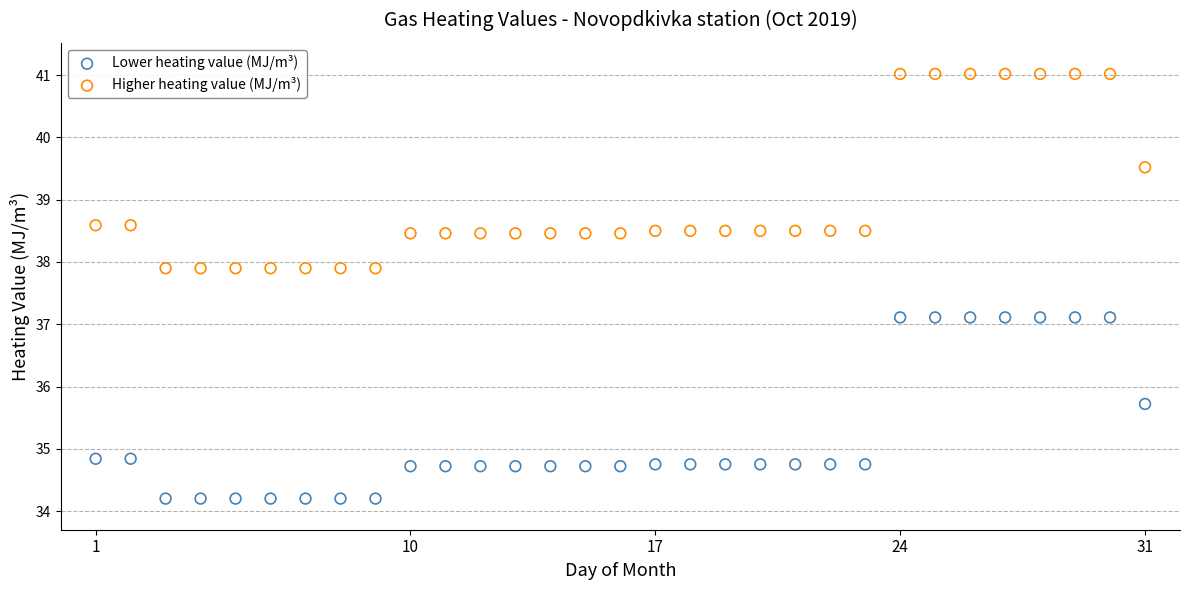

Which series has the largest Y range (max minus min)?

Higher heating value (MJ/m³)